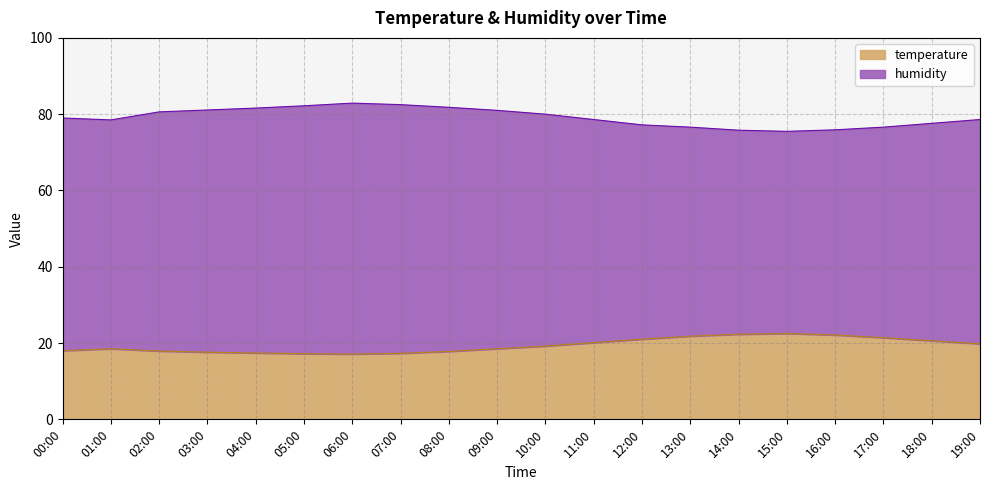

Is the value of humidity at 13:00 greater than the value of temperature at 05:00?

Yes